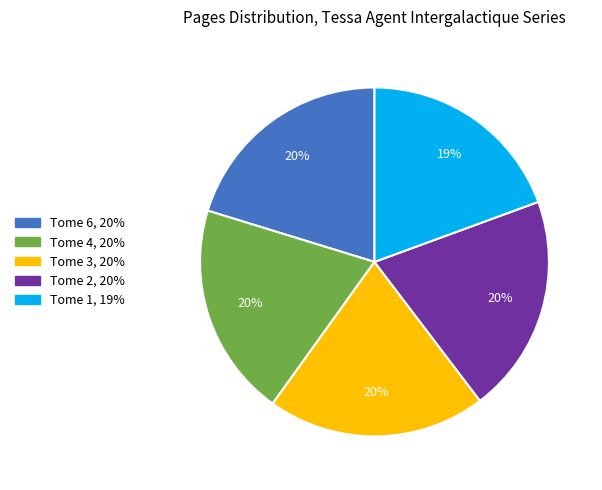

Is there a majority slice in this chart?

No